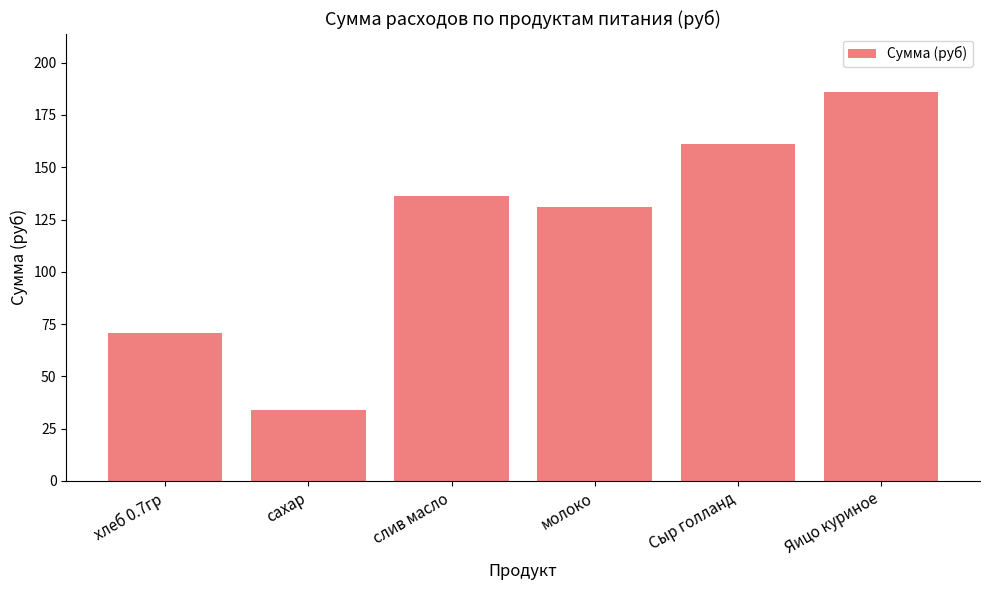

What is the sum of the values at сахар and Сыр голланд?

195.3